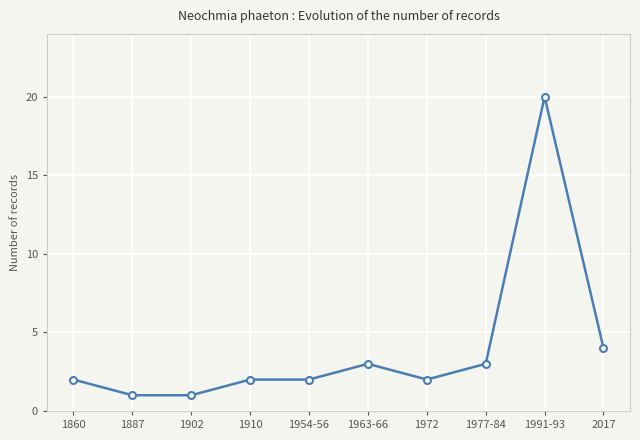

What is the ratio of the value at 1887 to the value at 1972?

0.5